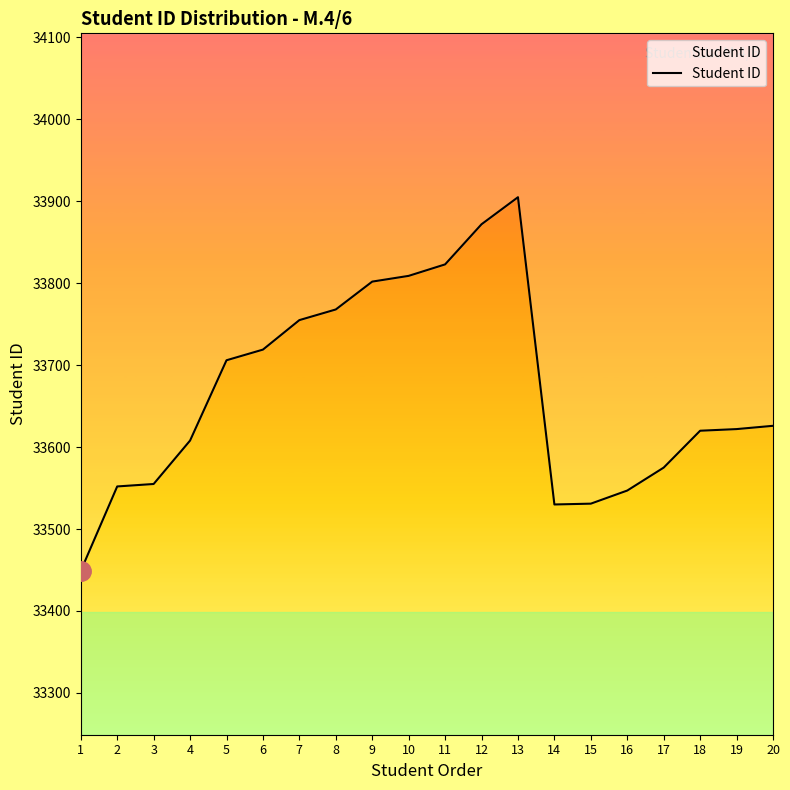

Where is the first local minimum?

14